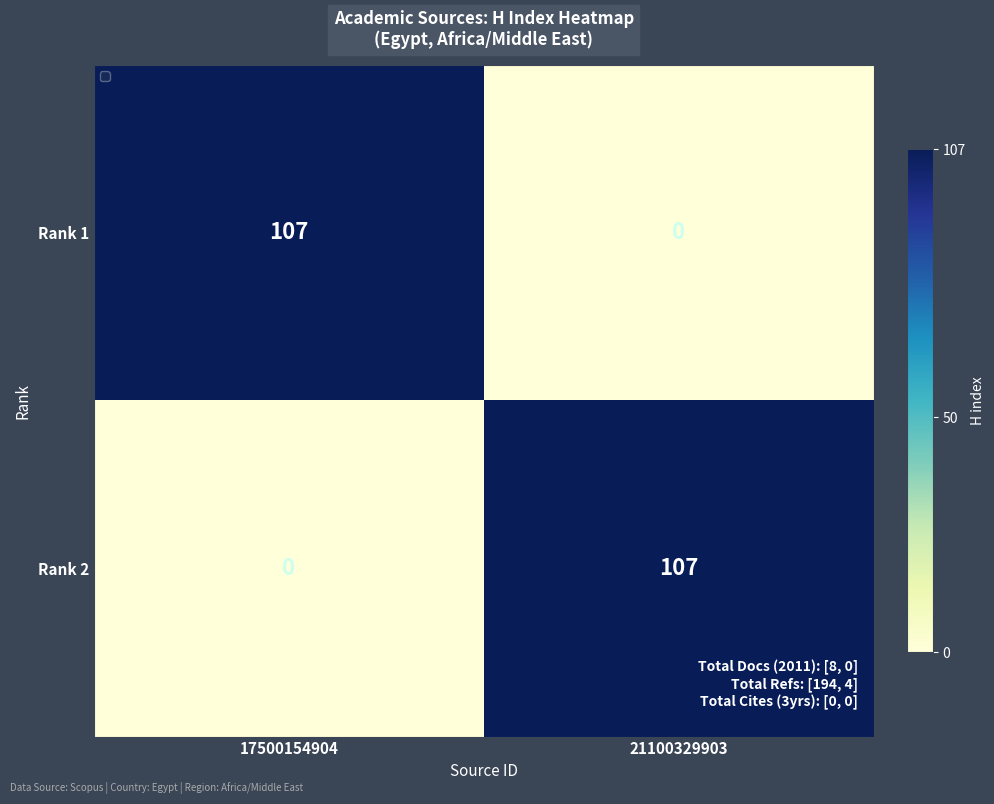

Reading left to right, transcribe all the data shown in this chart.

Rank 1: 107	0
Rank 2: 0	107